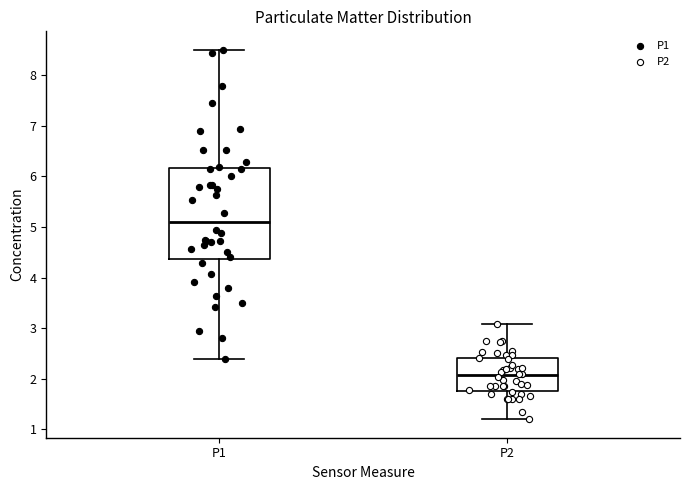

Where is the lower edge of the box for P1 on the y-axis? The values are not printed on the chart, so give them approximately, as read against the axis.

4.4